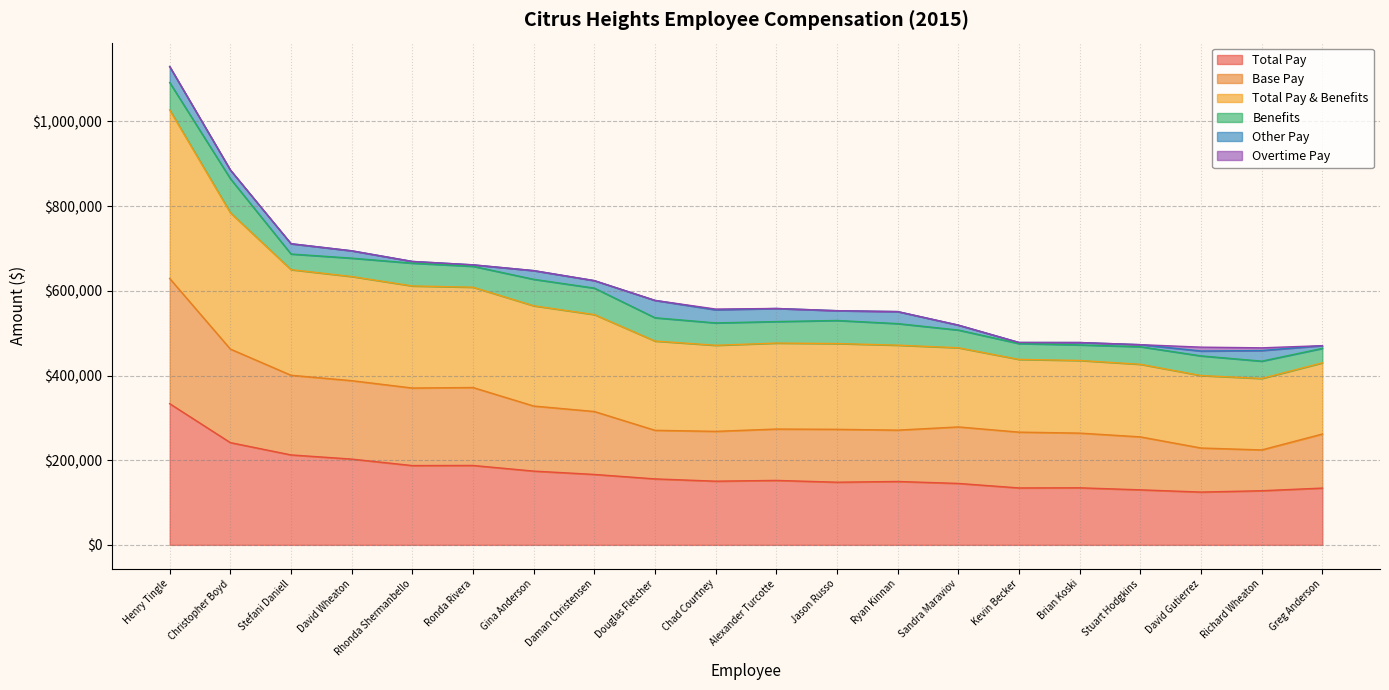

Is it true that Base Pay equals 113571 at Brian Koski?

False